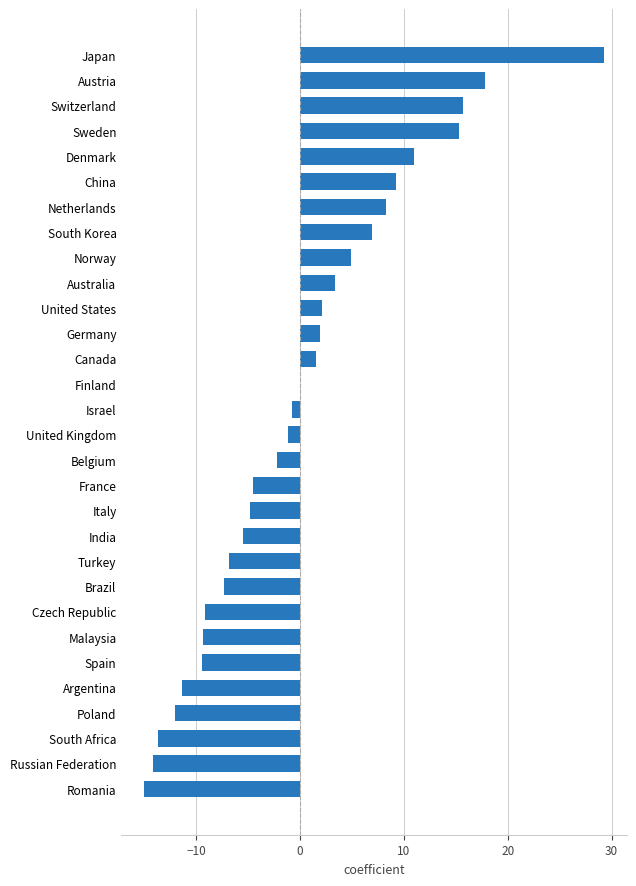

What is the change in value from Italy to United States?

+6.9